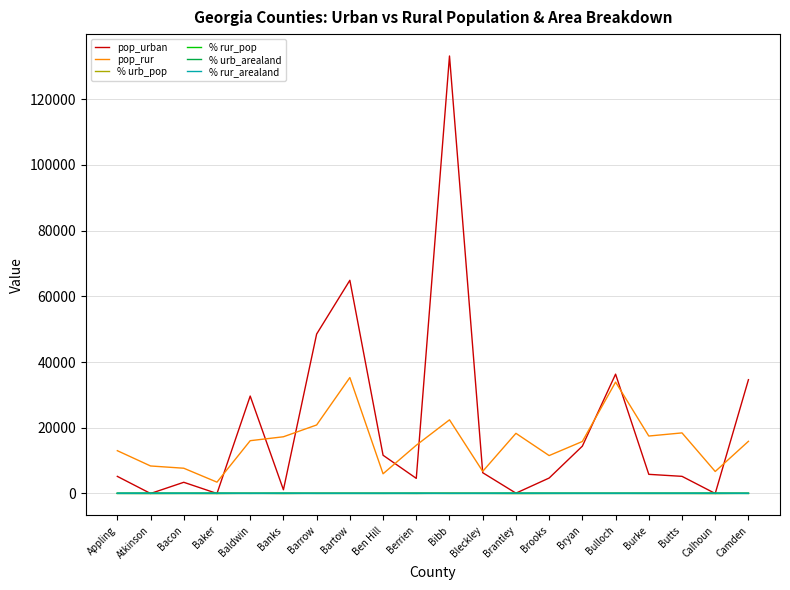

Is the value of pop_rur at Atkinson greater than the value of % urb_arealand at Brooks?

Yes